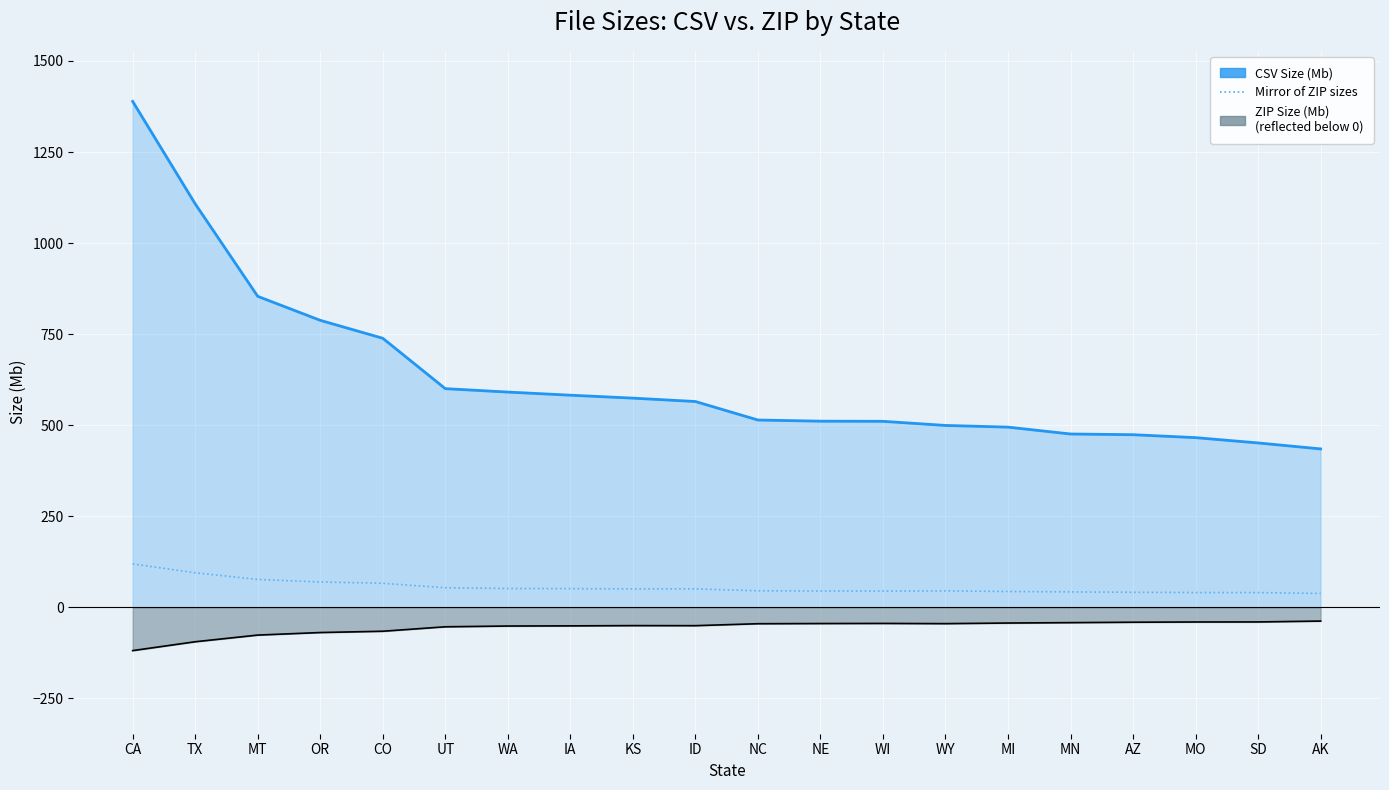

Does the chart display data point markers on the line(s)?

No